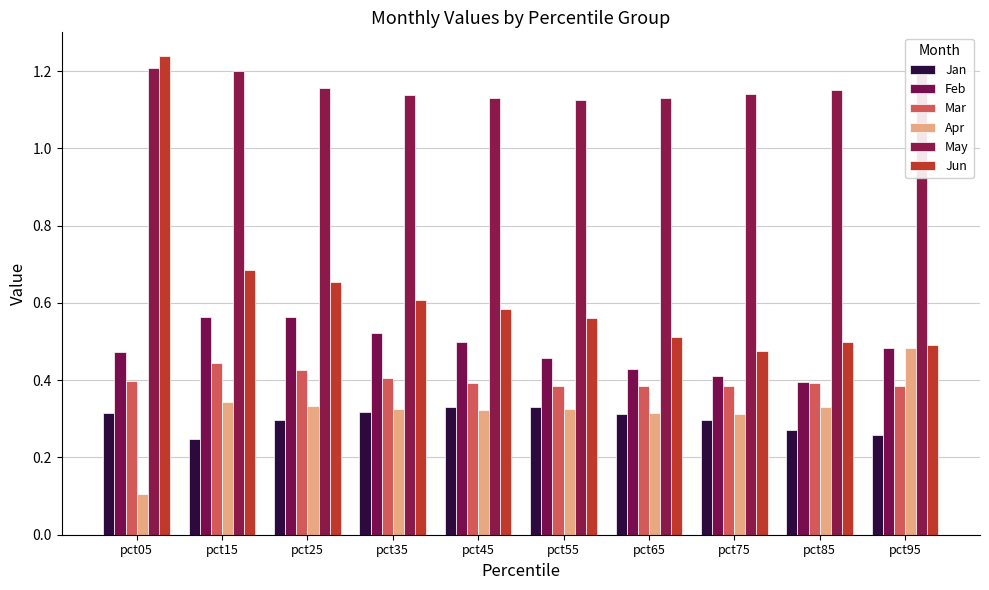

What is the smallest value displayed?

0.1